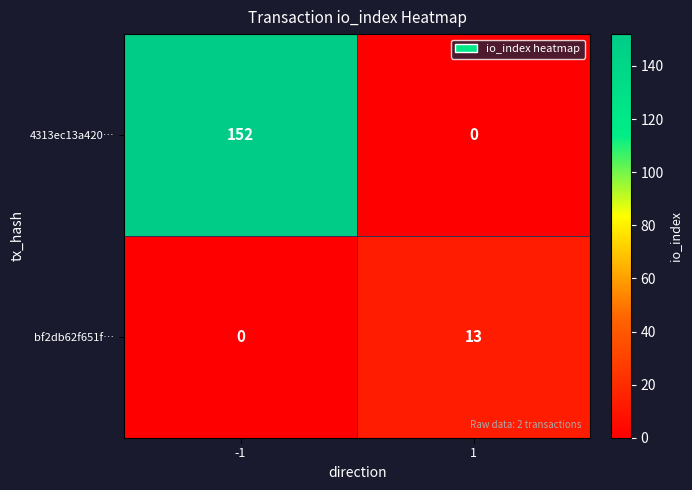

How many values in the 4313ec13a420… series are below 152?

1